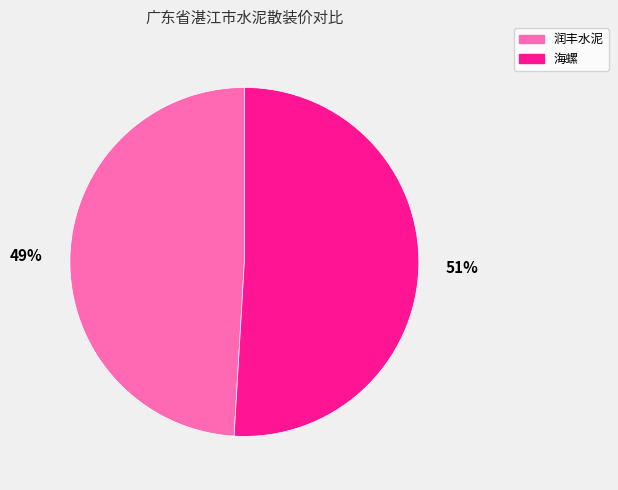

To the nearest percent, what portion does 润丰水泥 represent?

49%